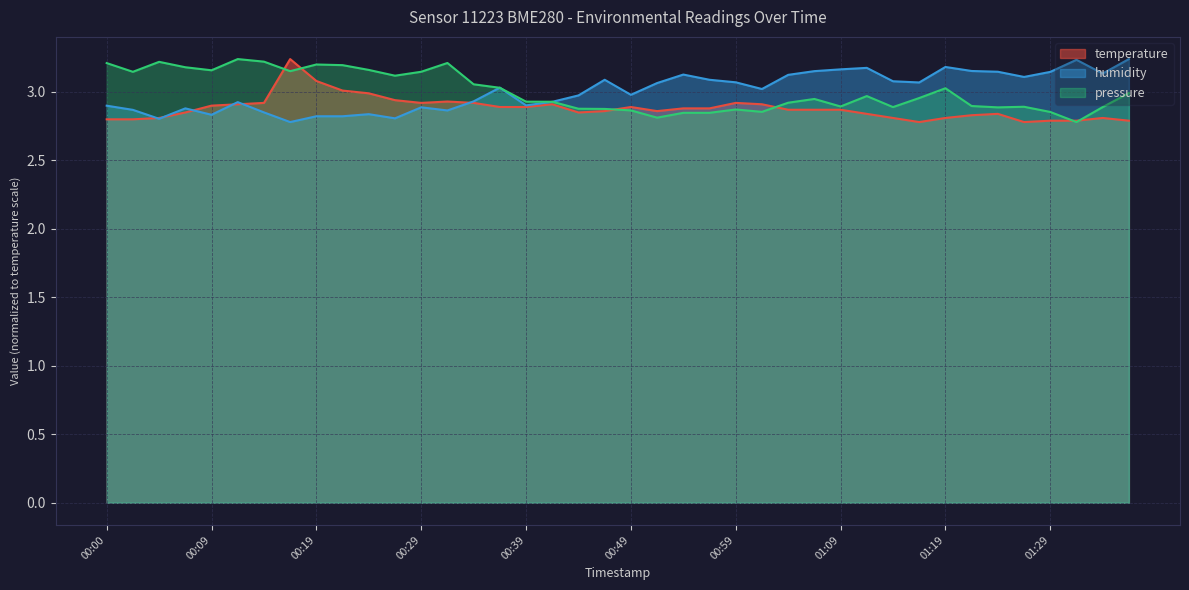

List the series in order of their overall mean, highest first.

humidity, temperature